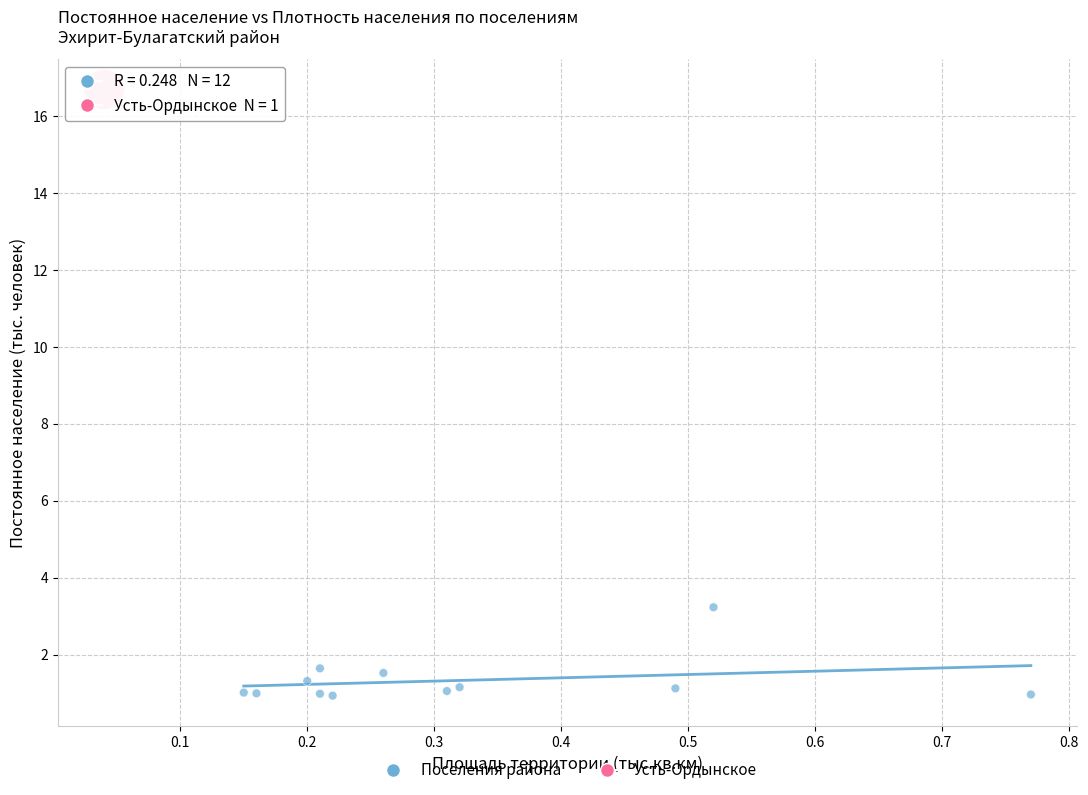

What are all the series names shown in the legend?

Поселения района, Усть-Ордынское